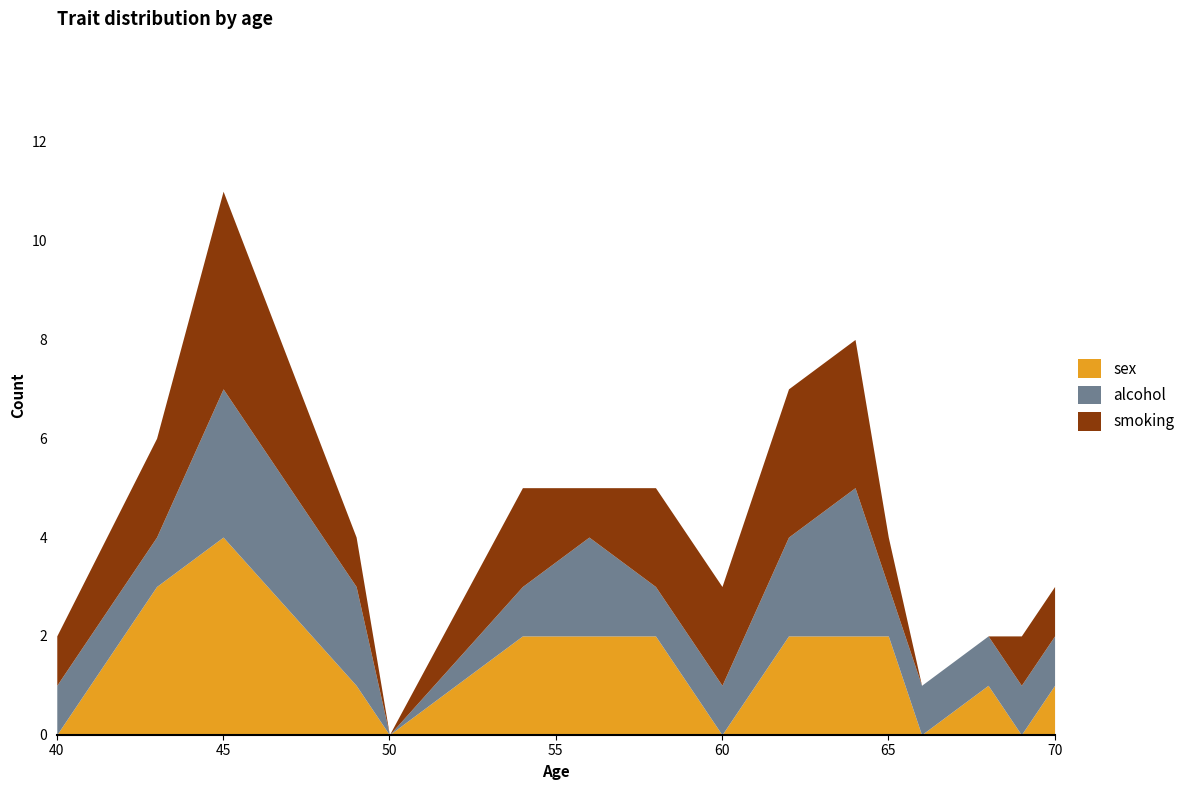

At which category is the sum across all series the highest?

45